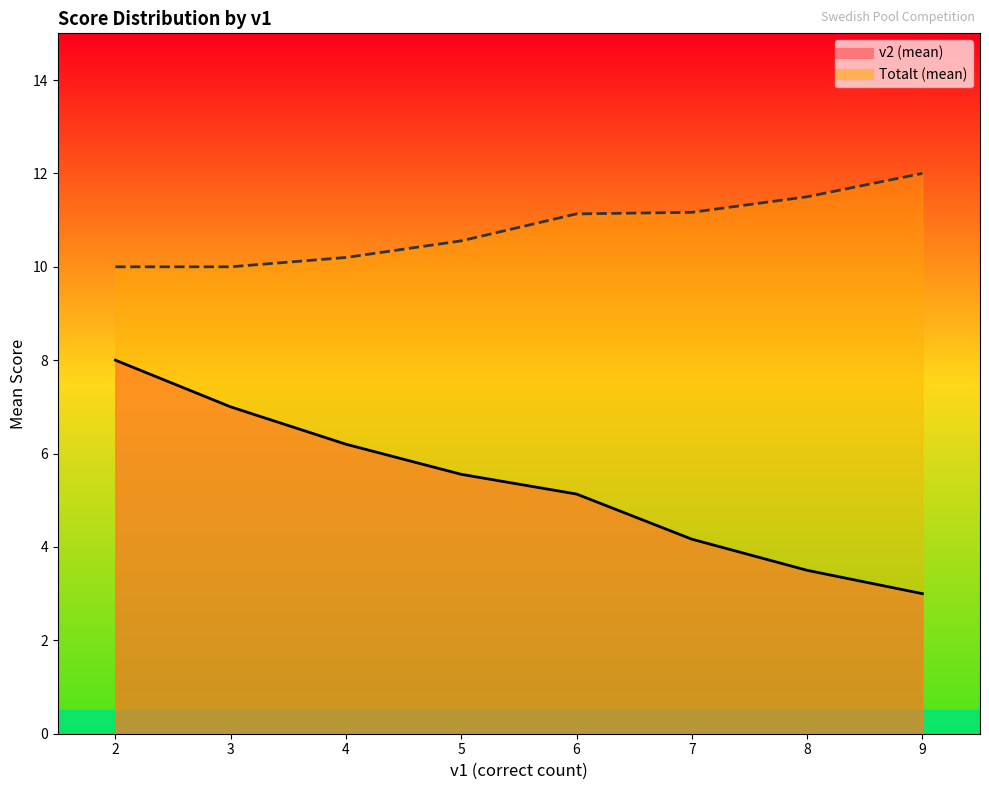

True or false: Totalt has a value of 18 at 2.

False